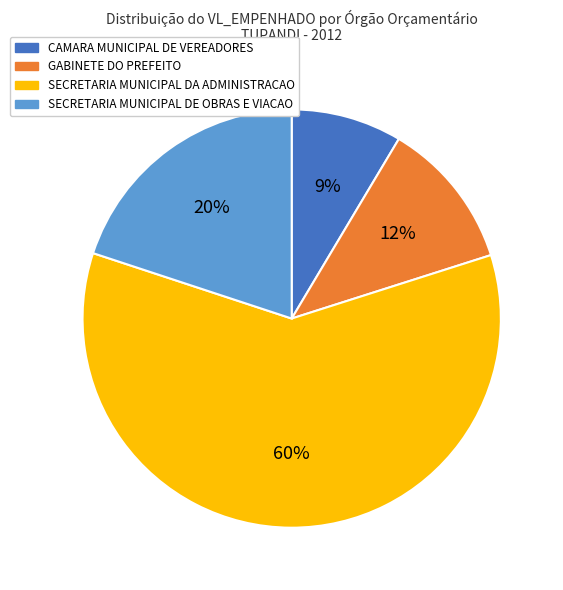

How many slices are in this pie chart?

4